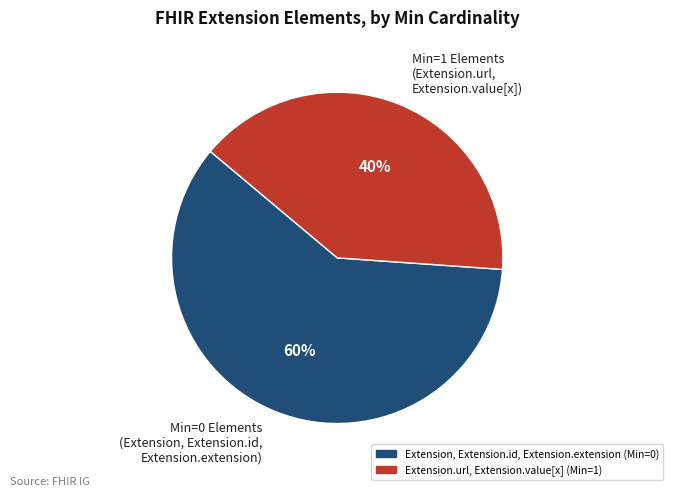

Is there a majority slice in this chart?

Yes